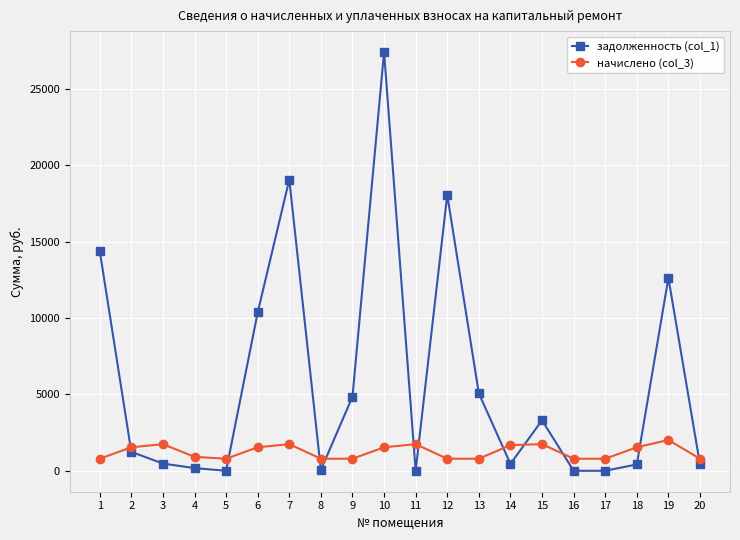

At 12, list the series in order from smallest to largest.

начислено (col_3), задолженность (col_1)